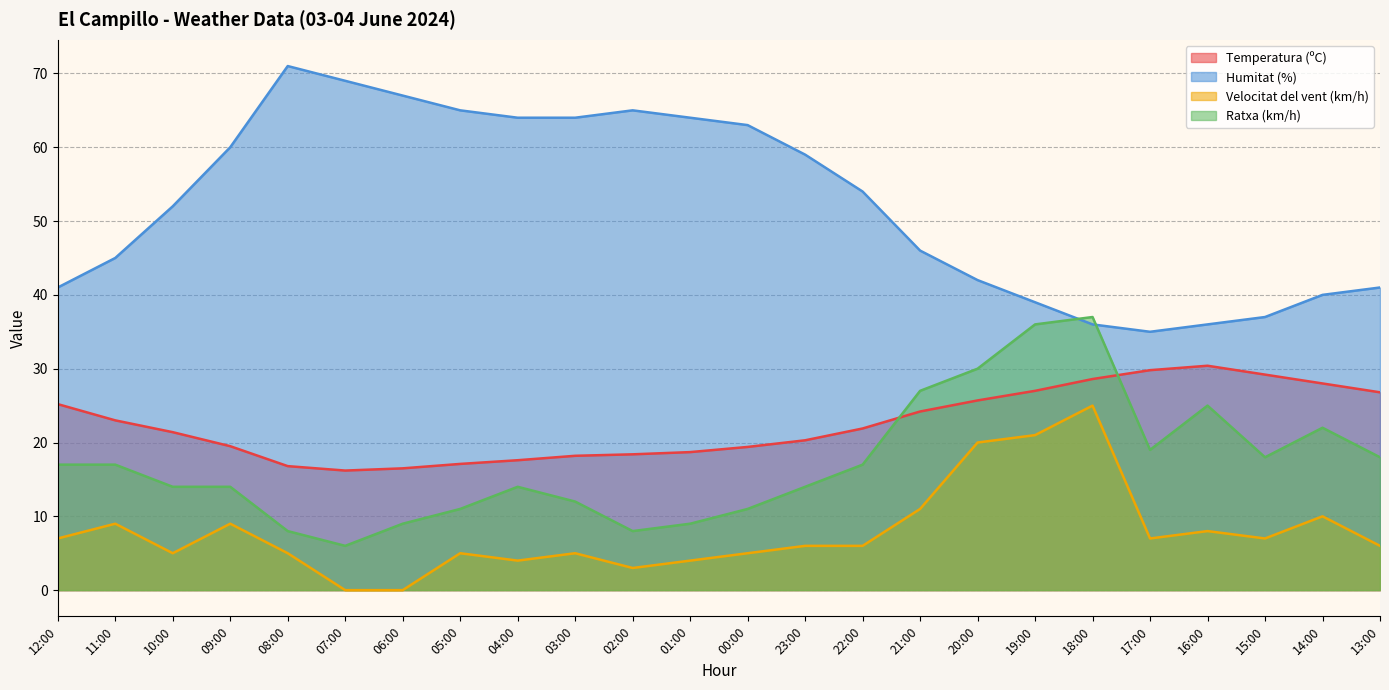

True or false: Velocitat del vent (km/h) and Ratxa (km/h) intersect in this chart.

False